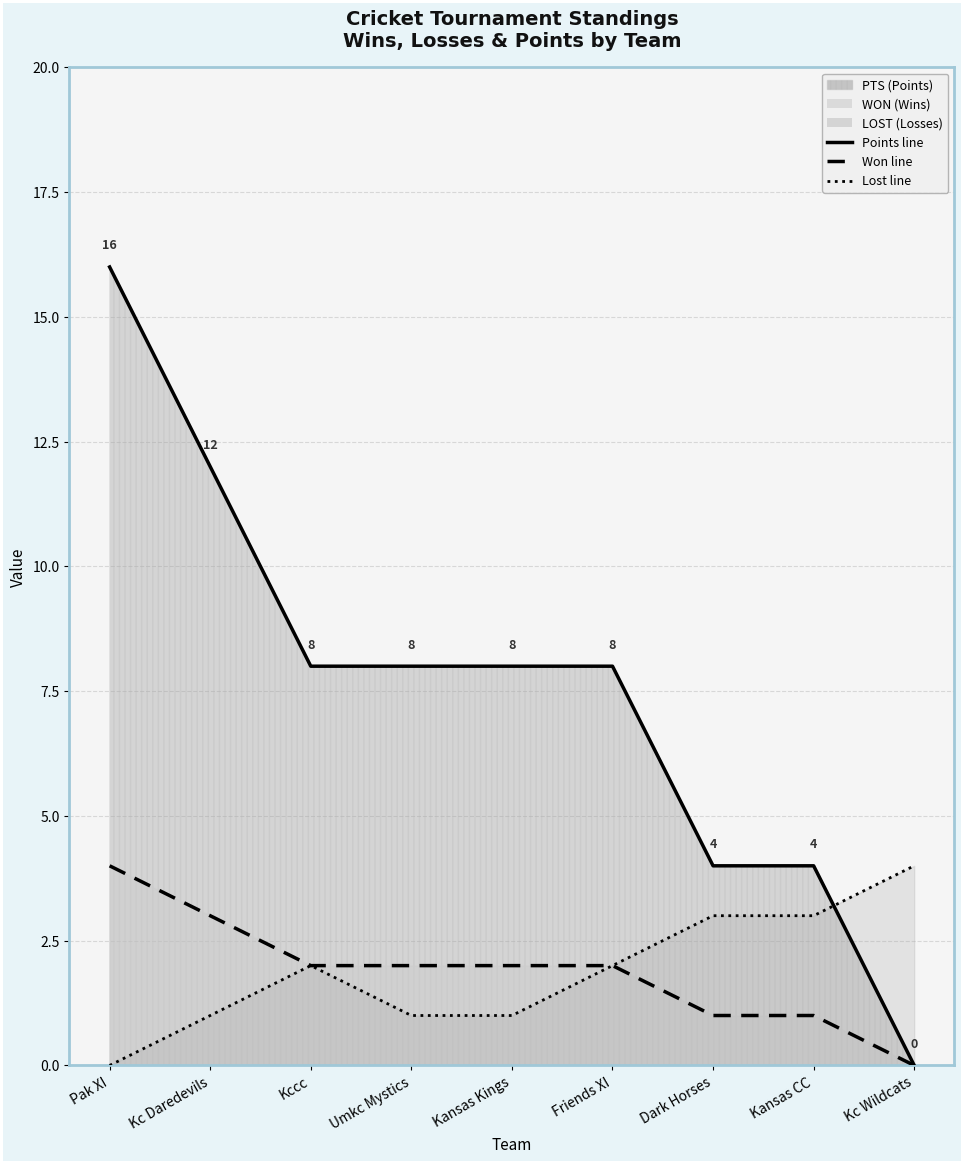

Rank the series by their maximum value, from highest to lowest.

Points (solid), Won (dashed), Lost (dotted)